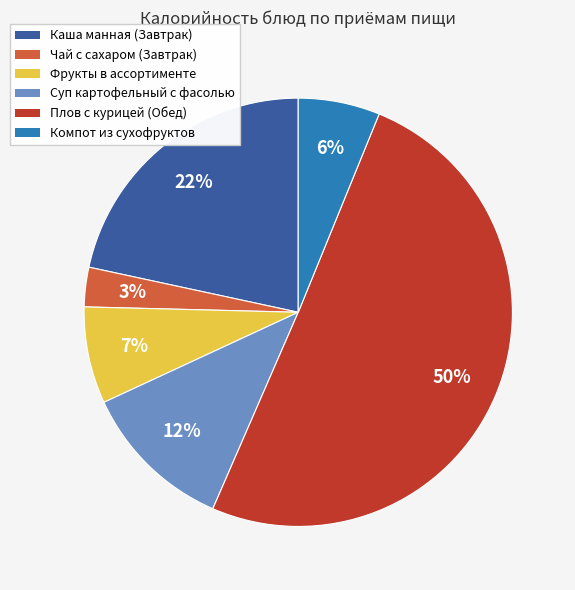

Between Компот из сухофруктов and Фрукты в ассортименте, which is larger?

Фрукты в ассортименте